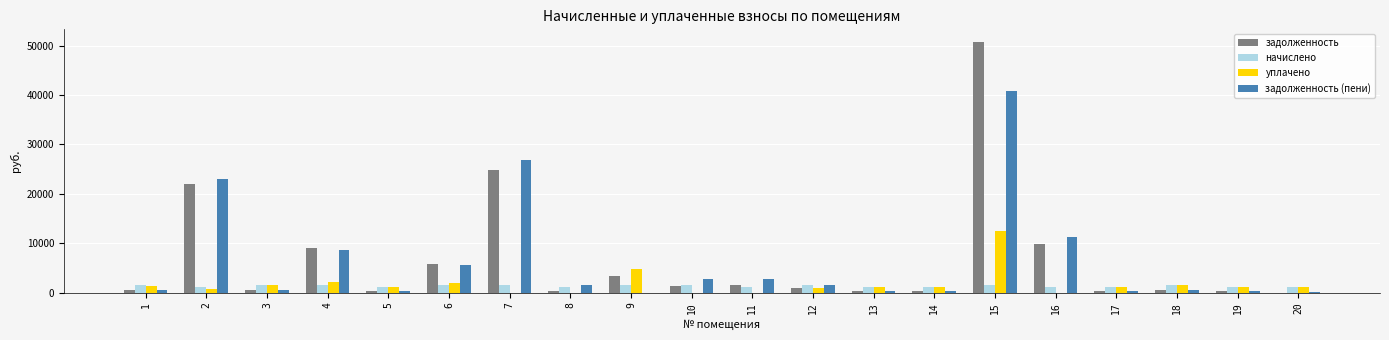

The value of начислено at 5 is 1205.1. True or false?

True